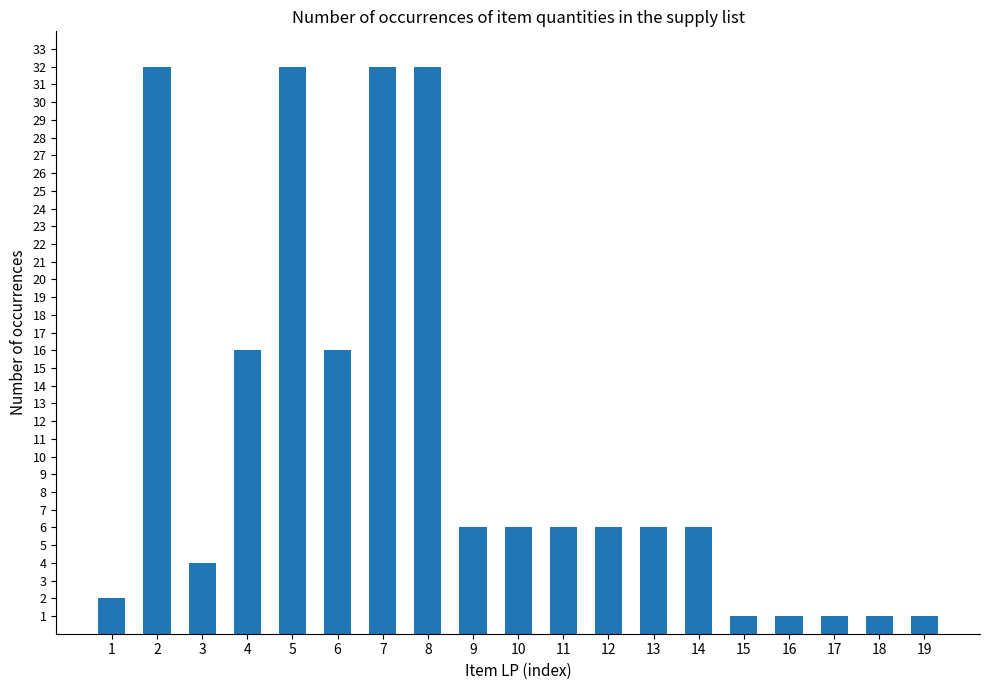

What is the maximum value shown in the chart?

32